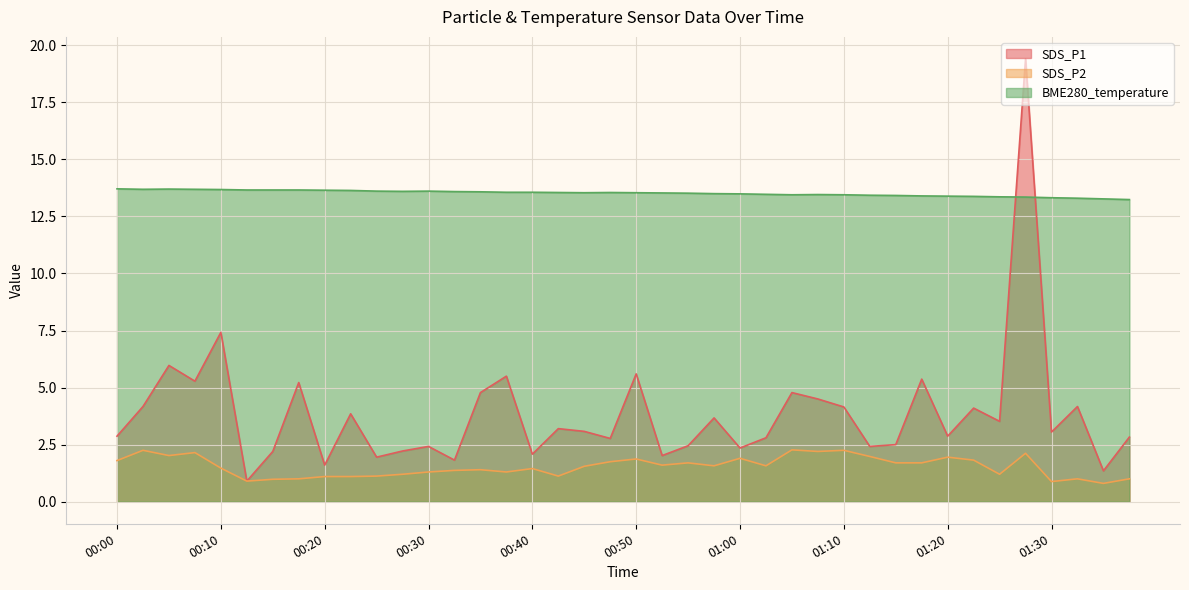

True or false: SDS_P2 and BME280_temperature cross at least once.

False